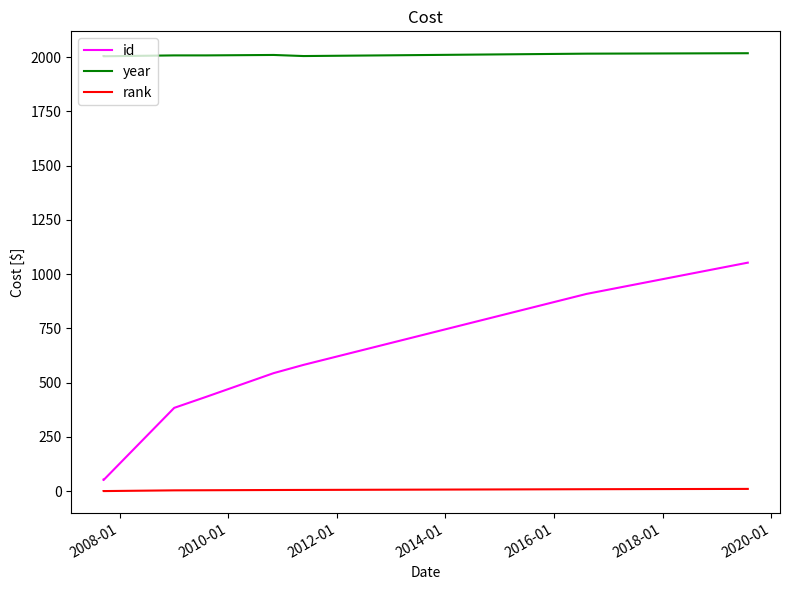

At which label does rank first exceed 4?

2014-01